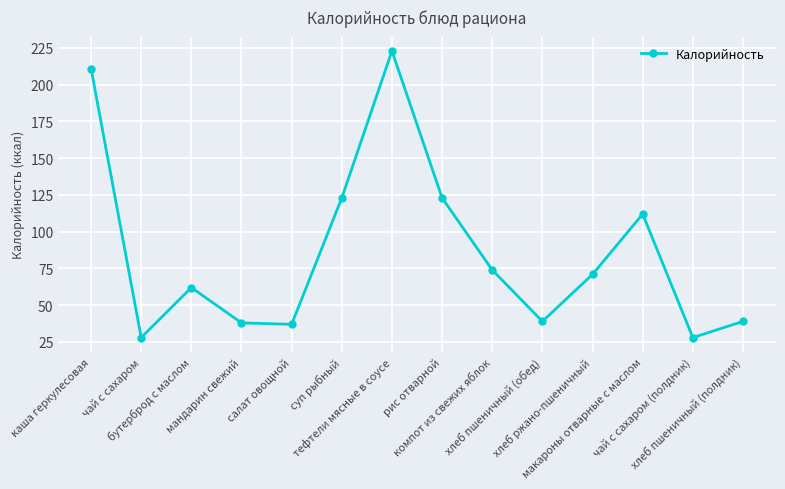

The chart shows a value of 74 at компот из свежих яблок. True or false?

True